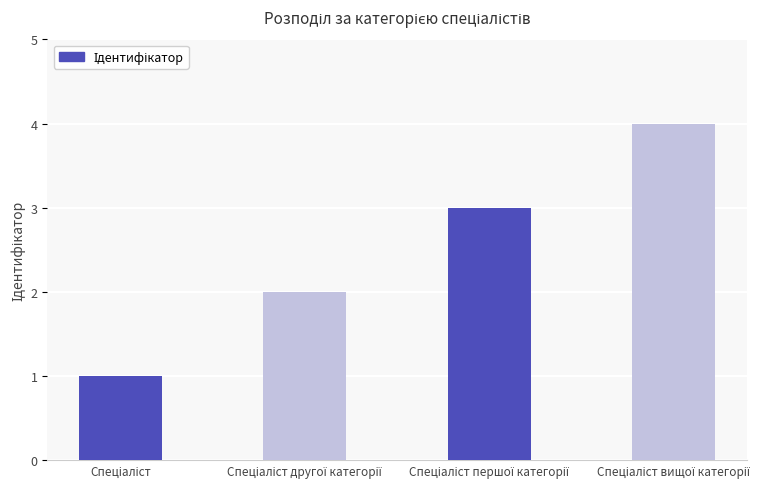

What is the maximum value shown in the chart?

4